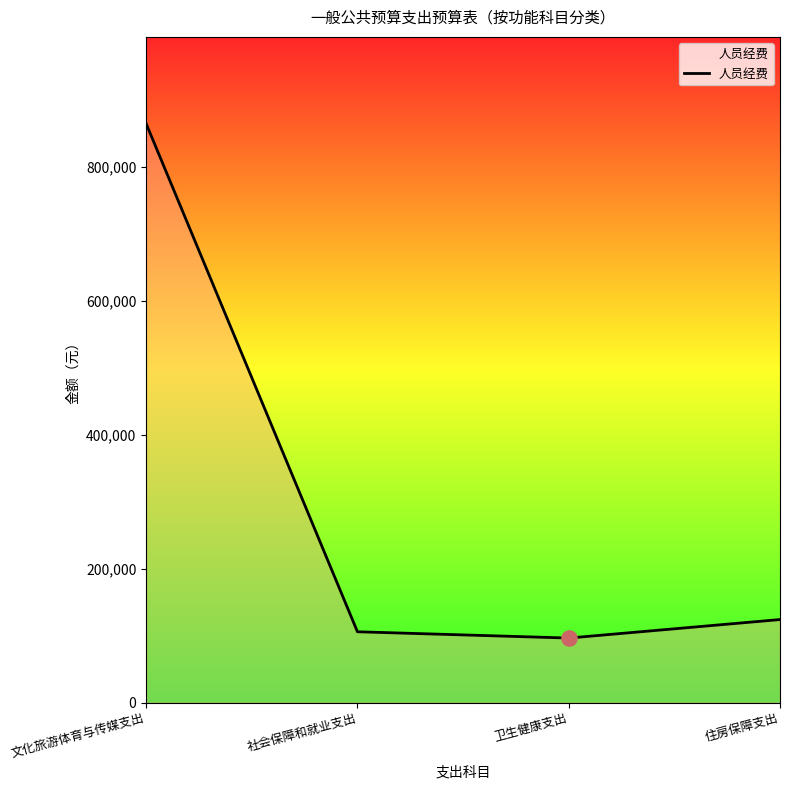

Which has a higher value, 住房保障支出 or 文化旅游体育与传媒支出?

文化旅游体育与传媒支出